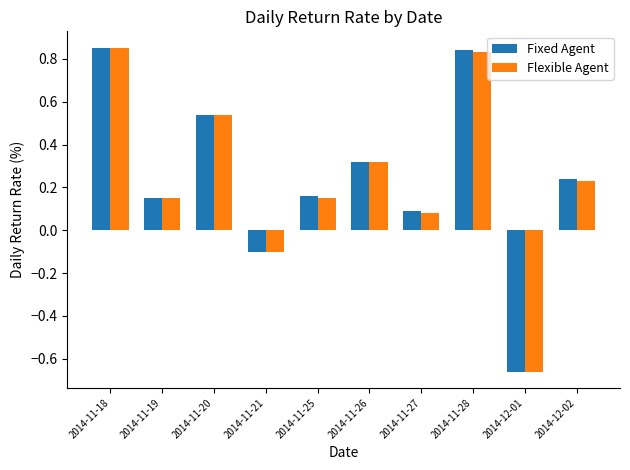

Which series changed the most between 2014-11-18 and 2014-12-02?

Flexible Agent